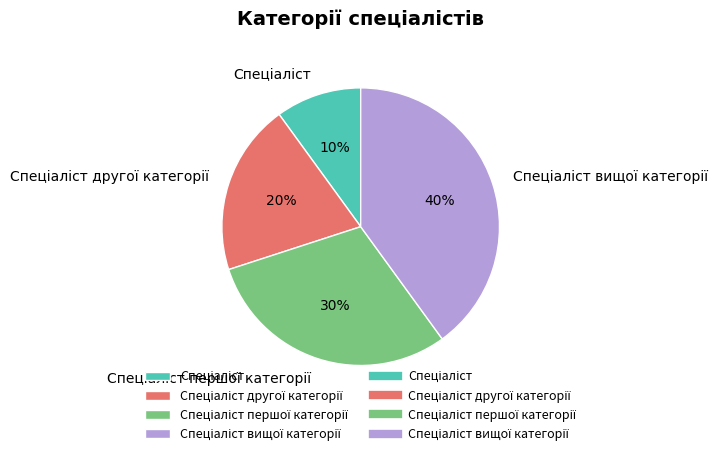

Is there a majority slice in this chart?

No